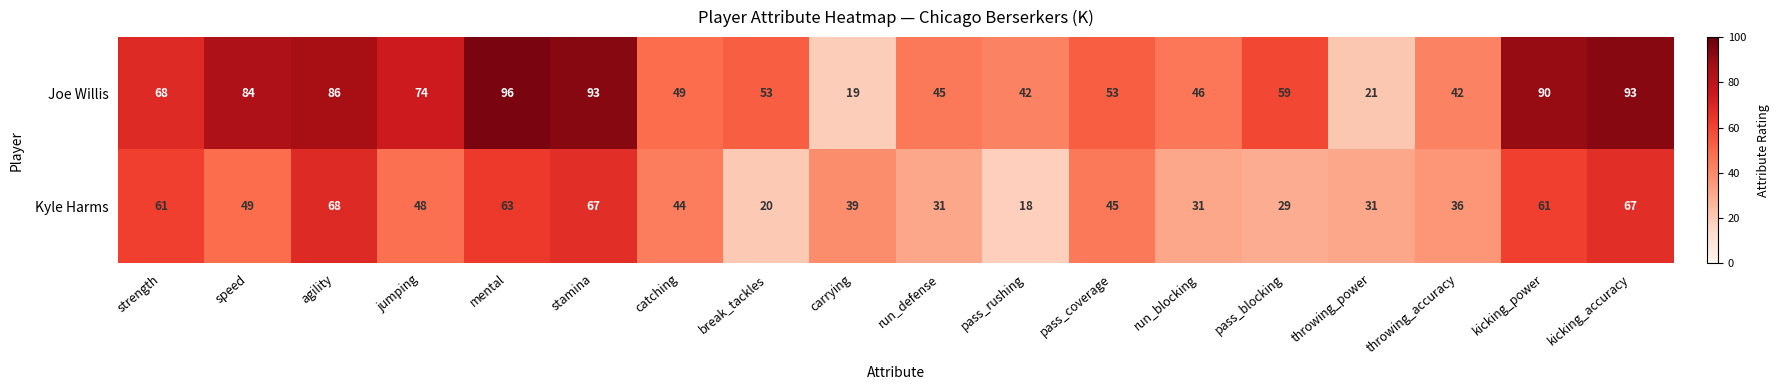

The Kyle Harms series shows 108 at strength. True or false?

False